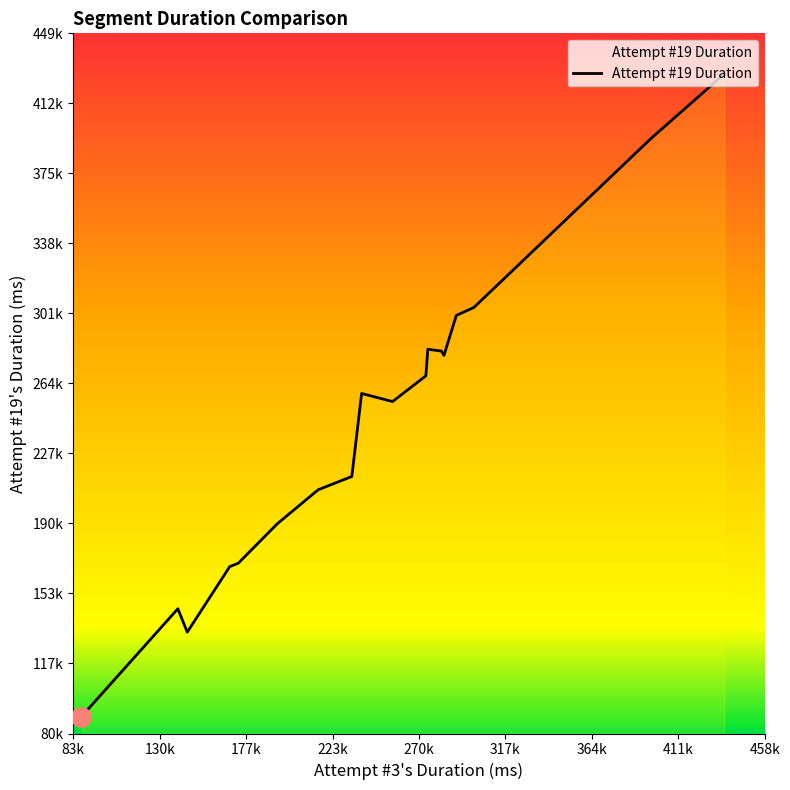

Is this an area chart (filled region under the line)?

Yes